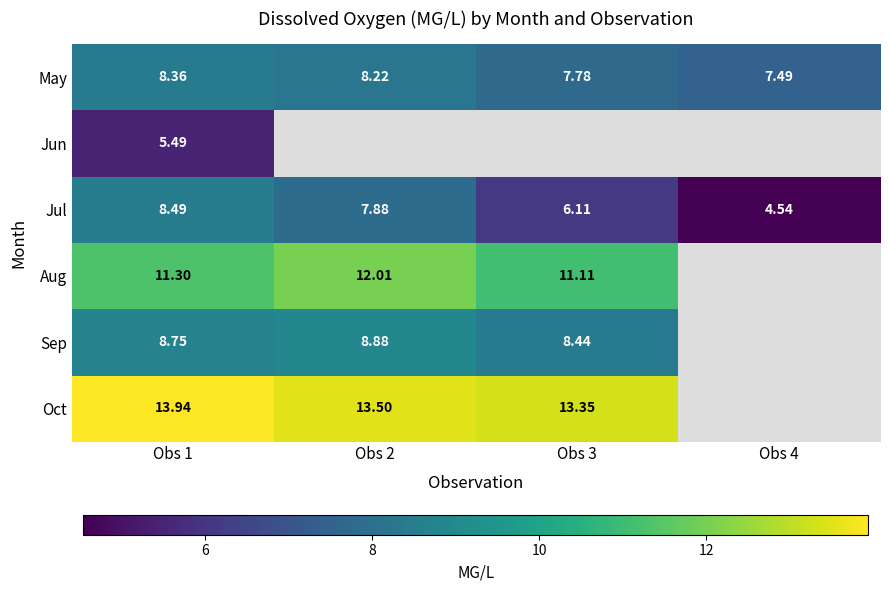

Is the value of May at Obs 2 greater than the value of Jul at Obs 4?

Yes